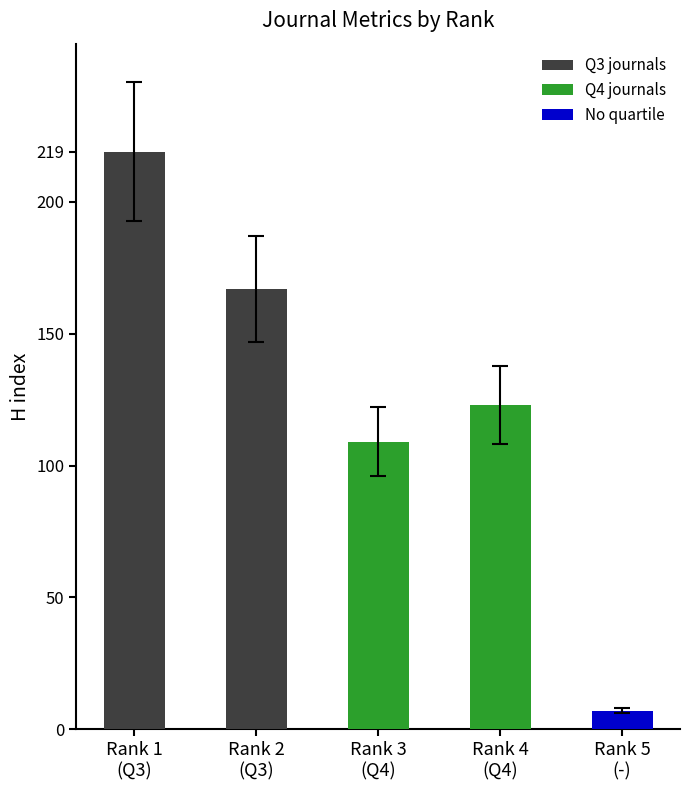

The value at Rank 5
(-) is 7. True or false?

True